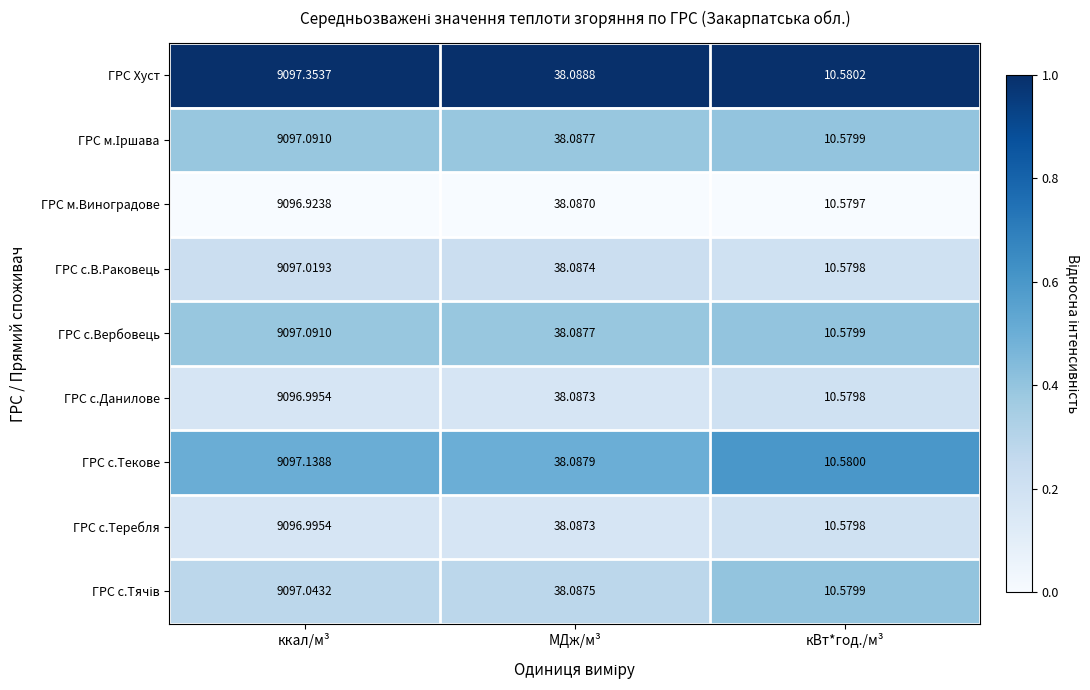

At which category is the sum across all series the highest?

ккал/м³